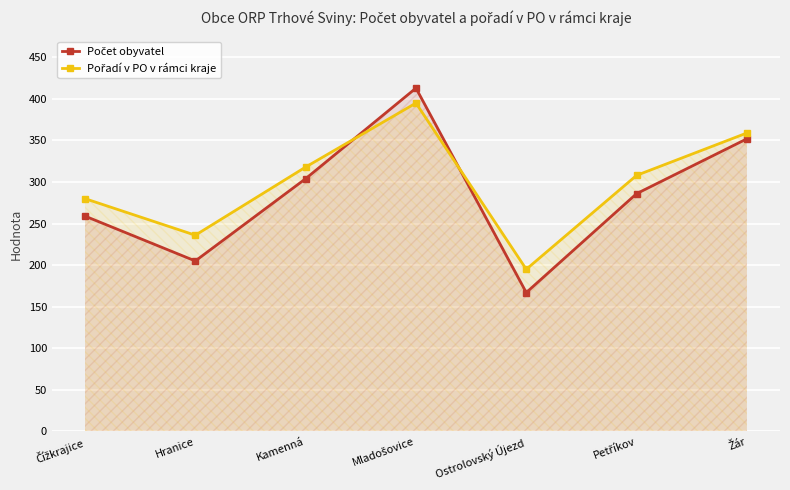

Which series has the largest total across all categories?

Pořadí v PO v rámci kraje